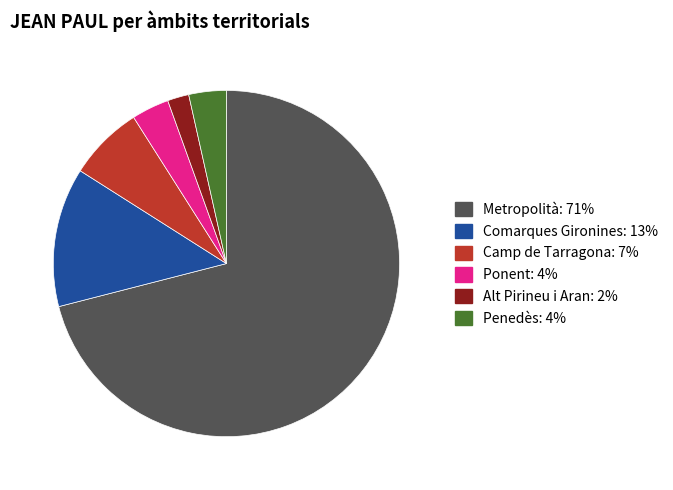

Combined, do Penedès and Metropolità account for over 50%?

Yes